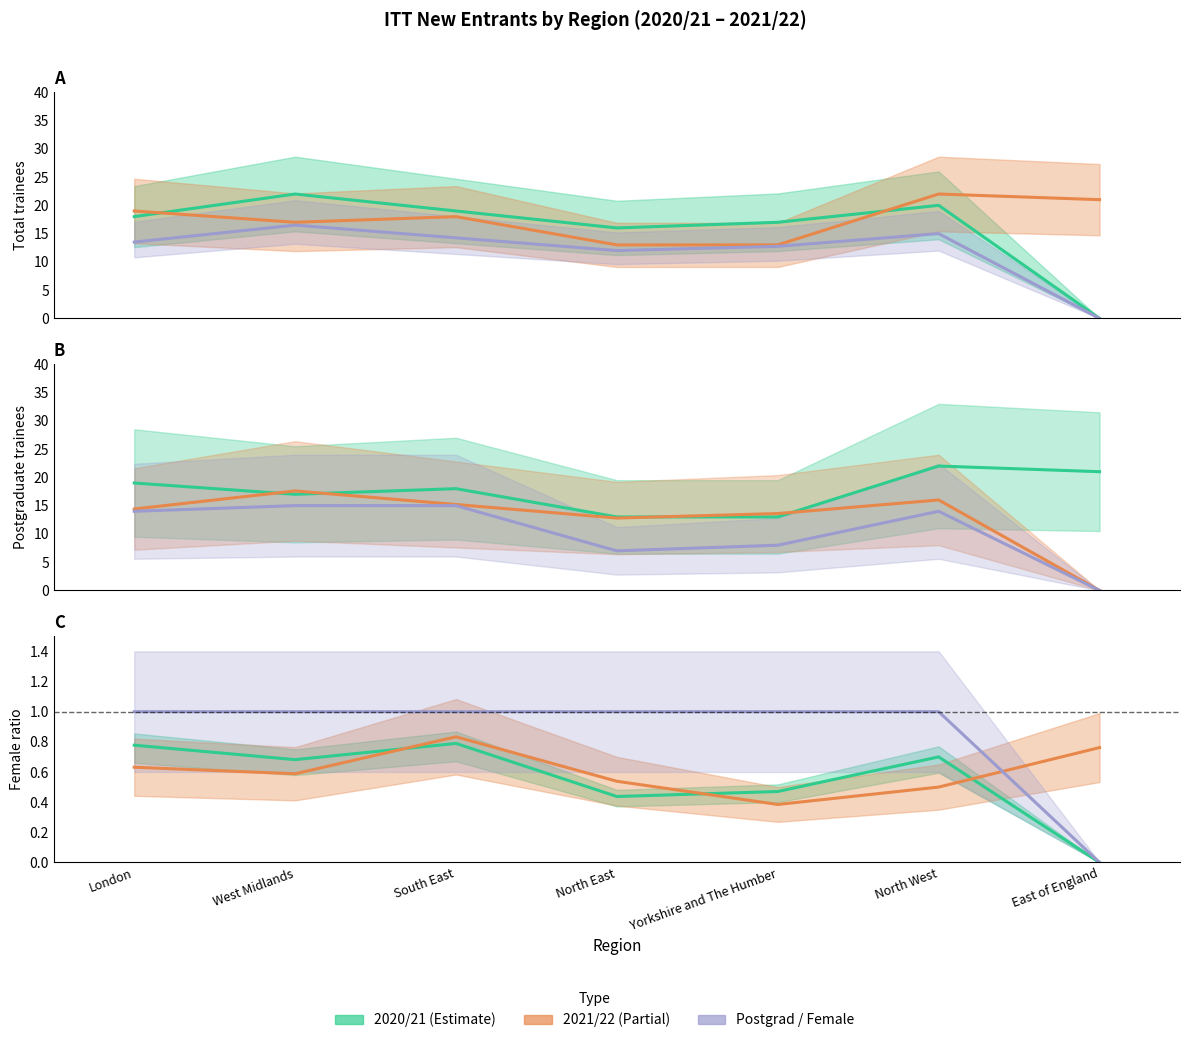

At how many categories does at least one series exceed 1?

7